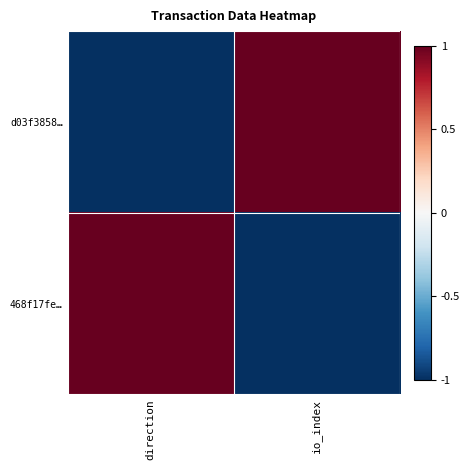

Reading left to right, transcribe all the data shown in this chart.

d03f3858…: direction=-1	io_index=1
468f17fe…: direction=1	io_index=-1